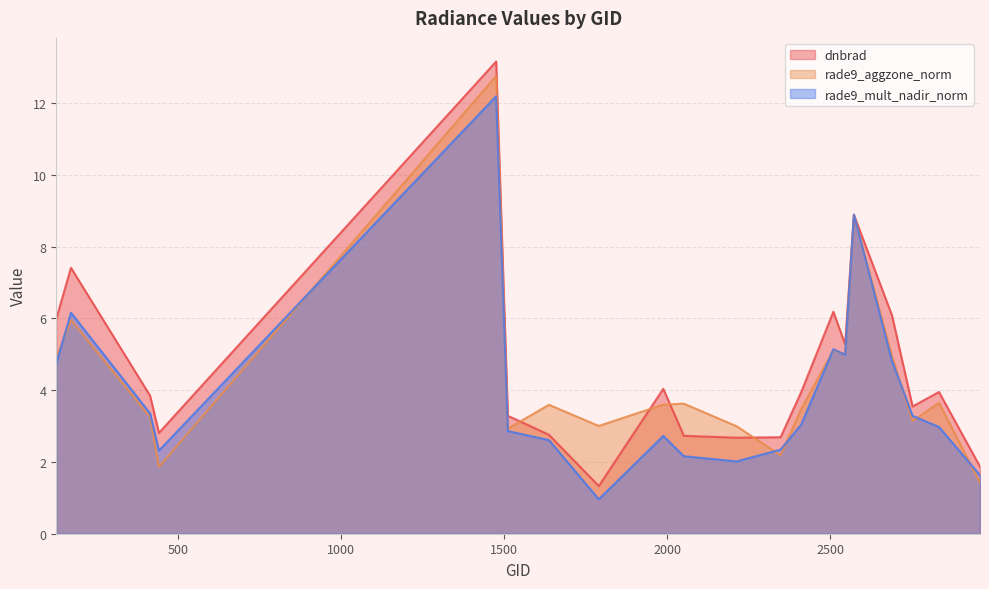

Which series changed the most between 2051 and 2753?

rade9_mult_nadir_norm